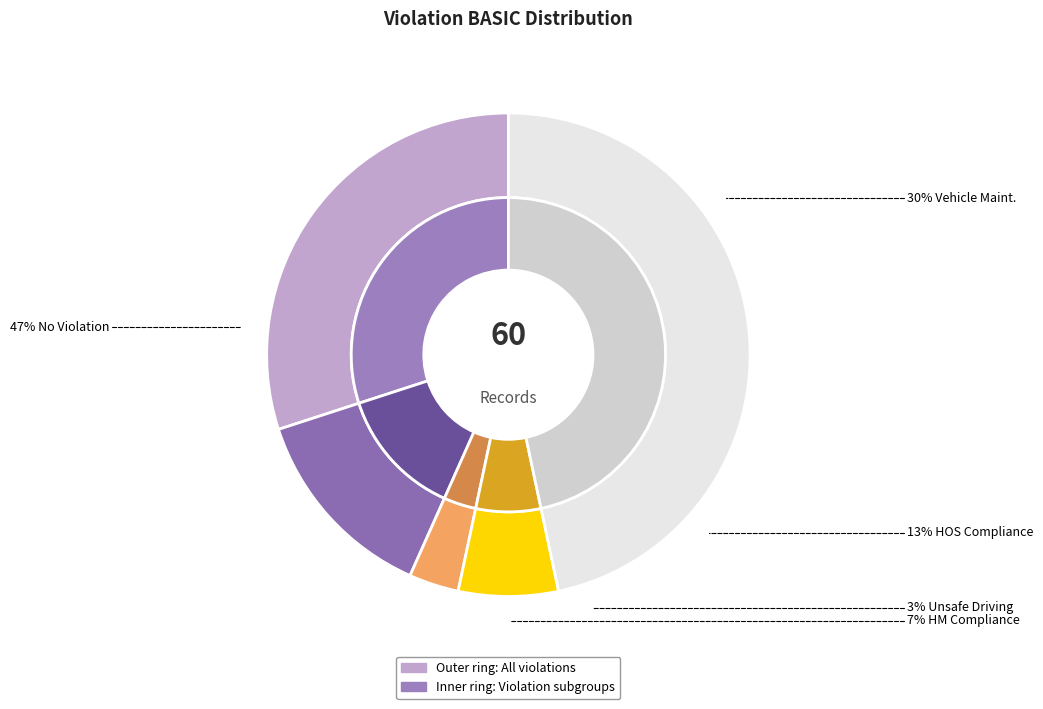

What percentage do HM Compliance and Vehicle Maint. together represent?

36.7%